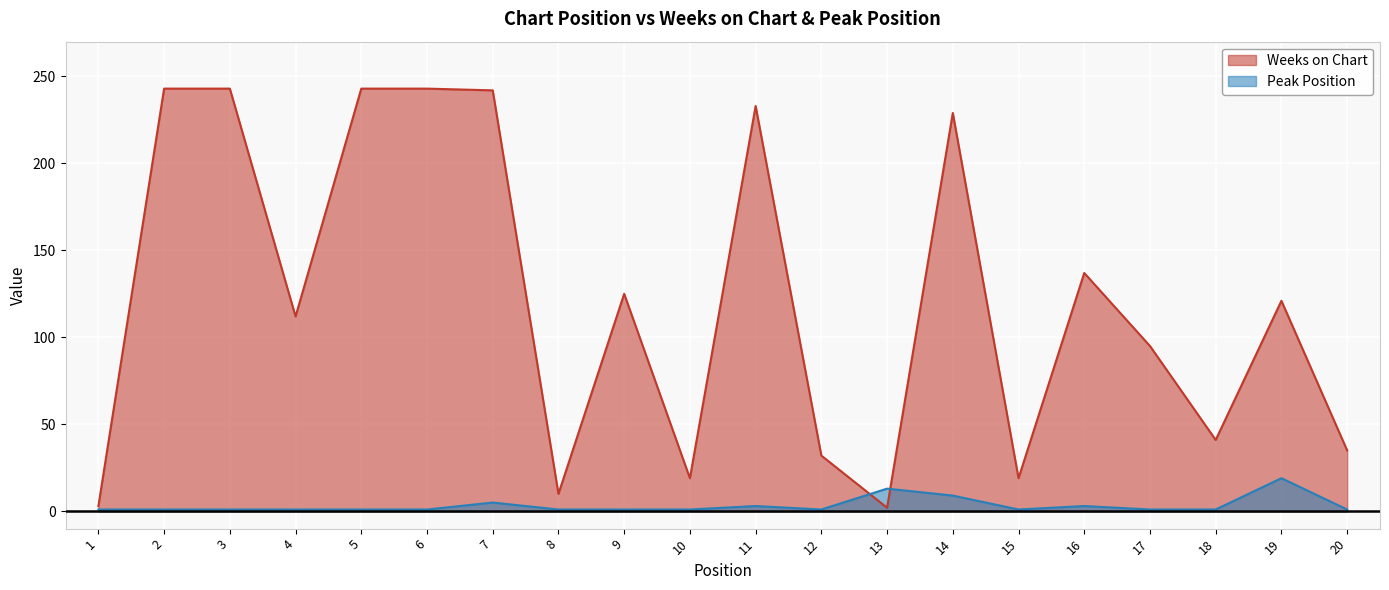

At which label does Peak Position reach its peak?

19